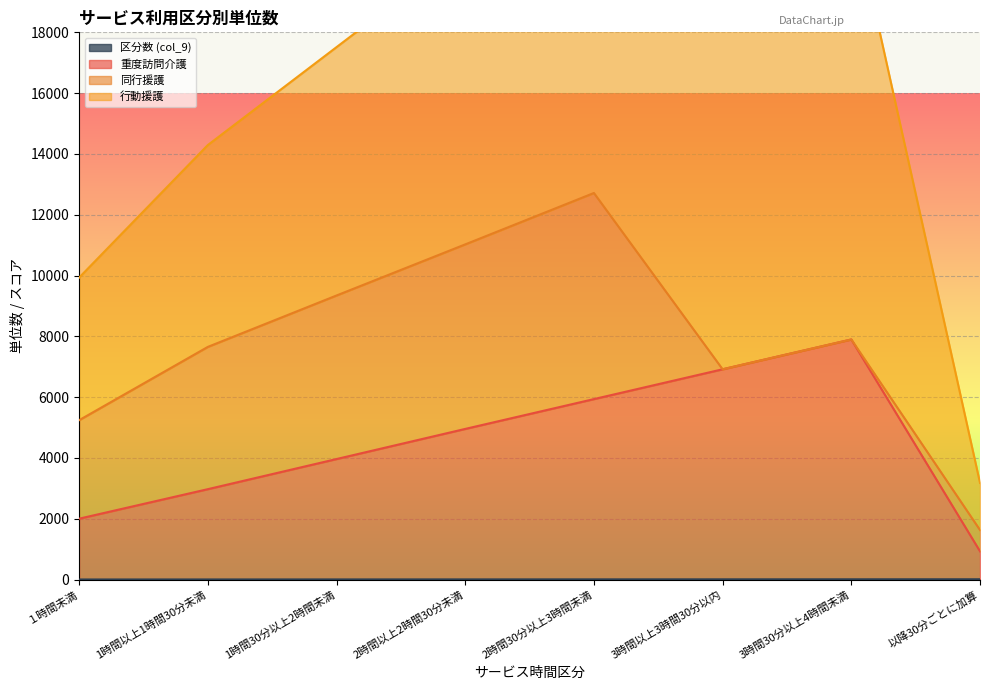

What is the sum of the col_9 values at 1時間以上1時間30分未満 and 1時間30分以上2時間未満?

5